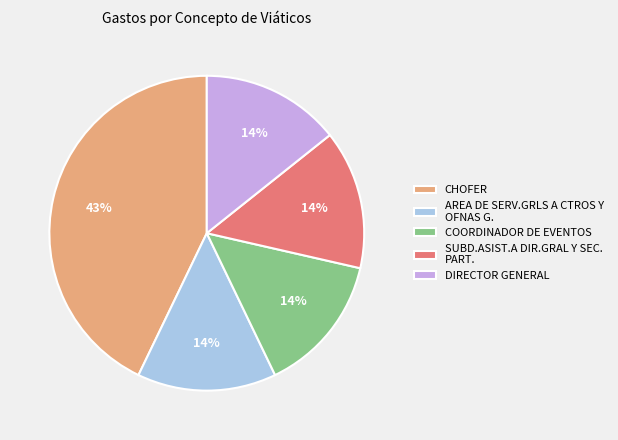

Is it true that COORDINADOR DE EVENTOS is 20% of the pie?

False